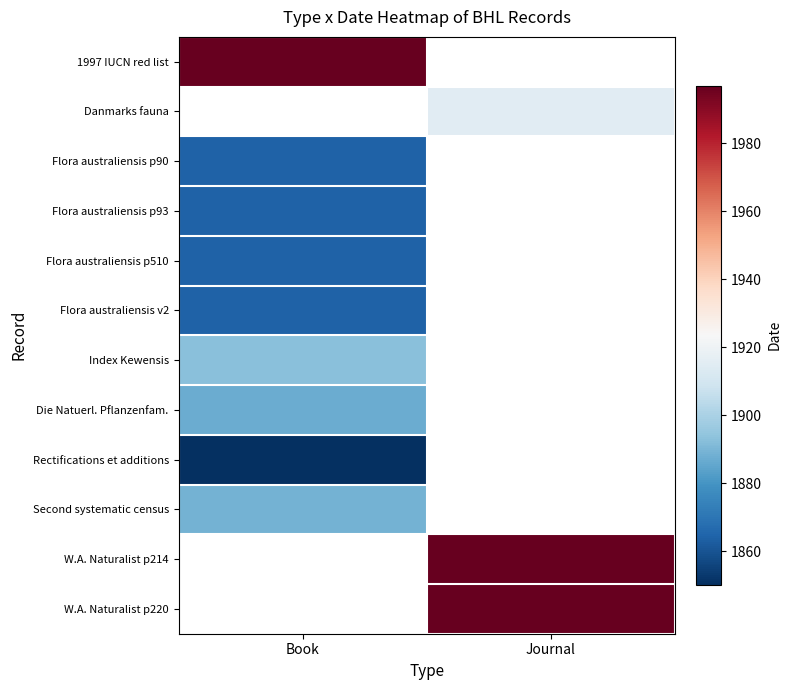

Between Journal and Book, which is larger?

Book